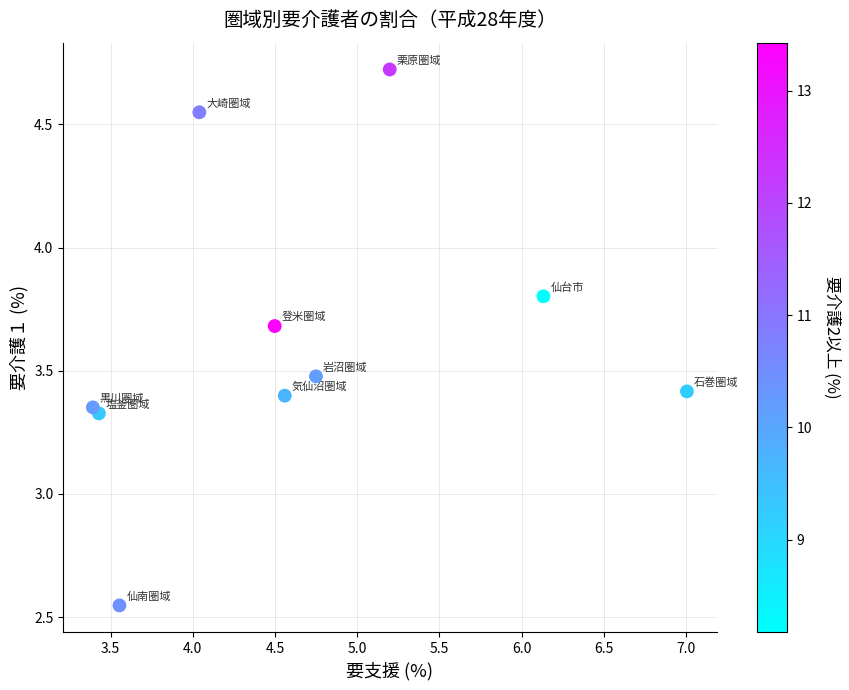

What is the average Y value?

3.6